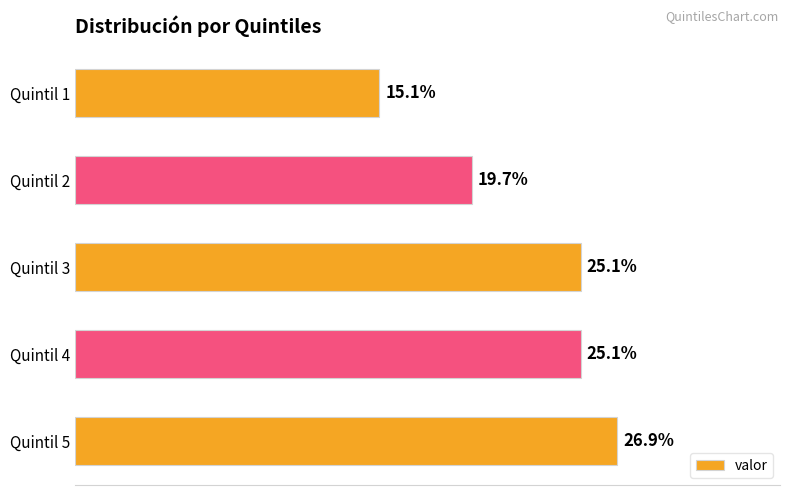

At which category does the chart reach its minimum across all series?

Quintil 1